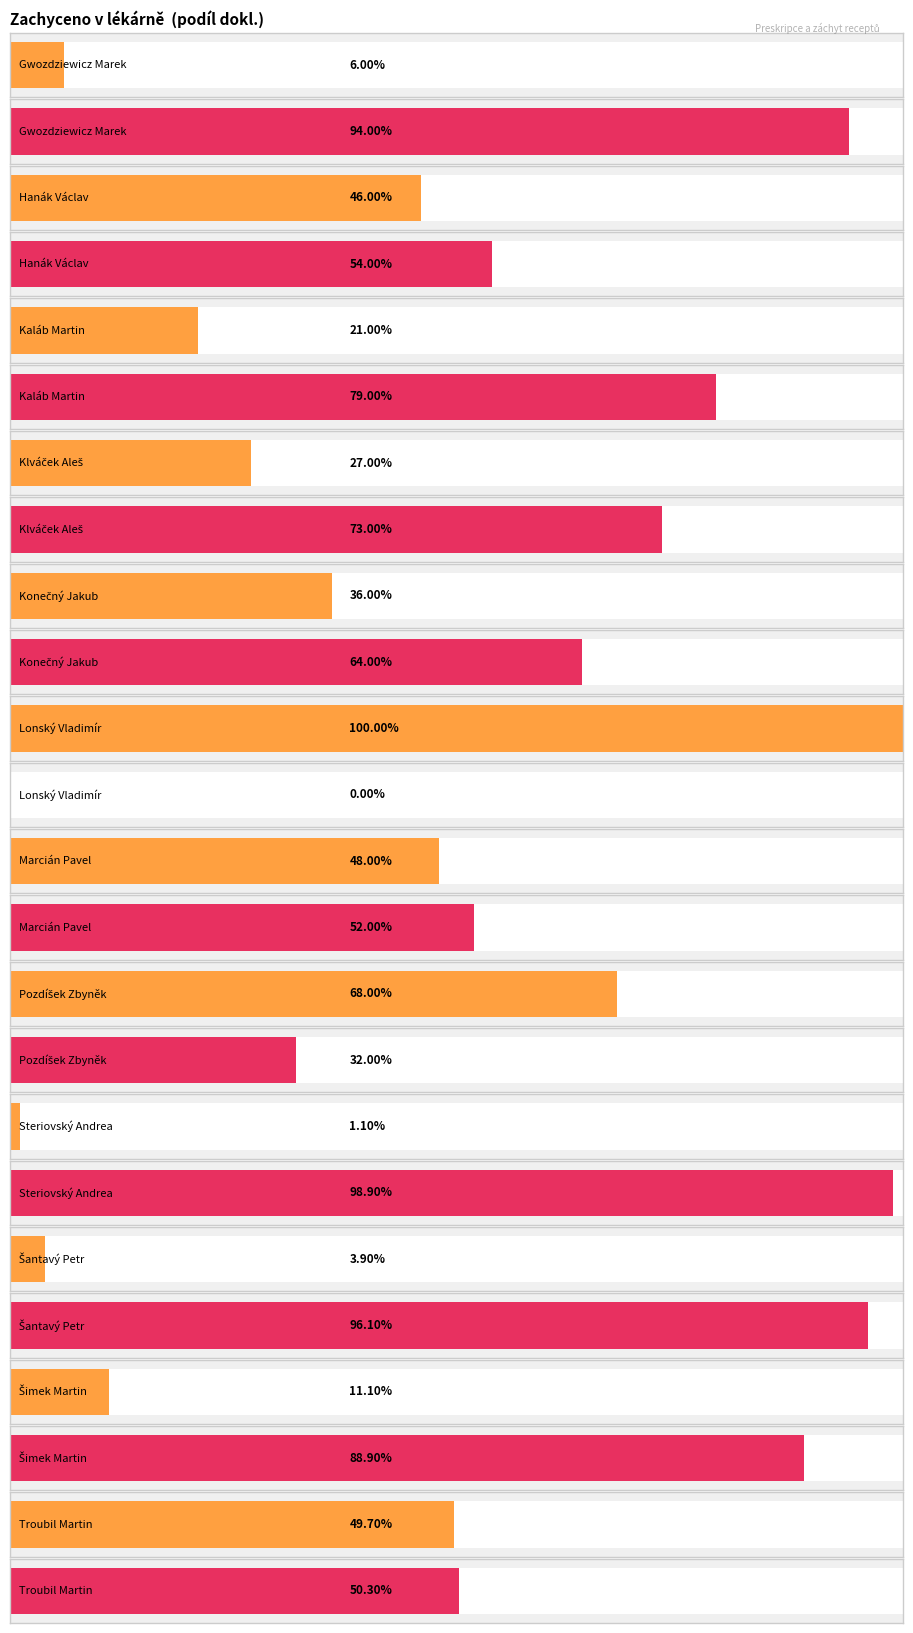

How many bars are there in each group?

2